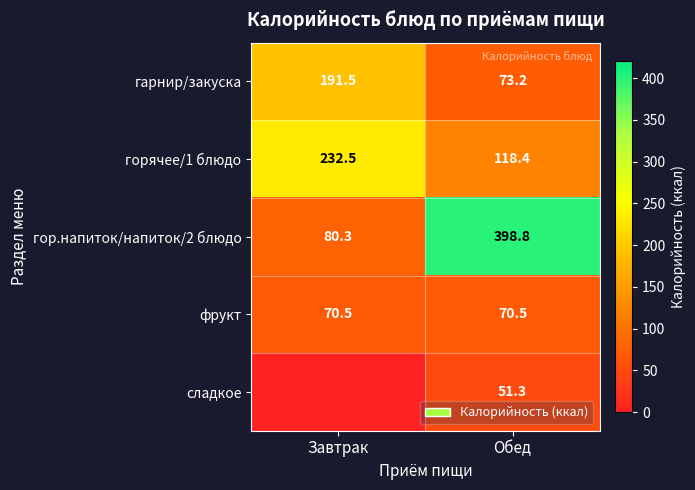

How many distinct data groups are displayed?

5